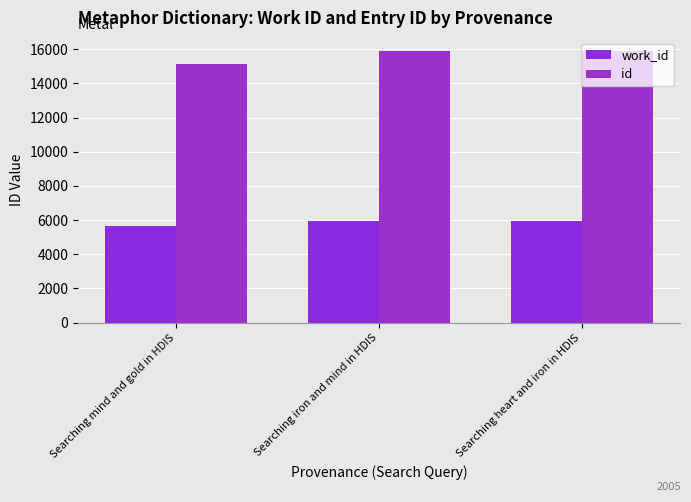

Which series has the largest total across all categories?

id